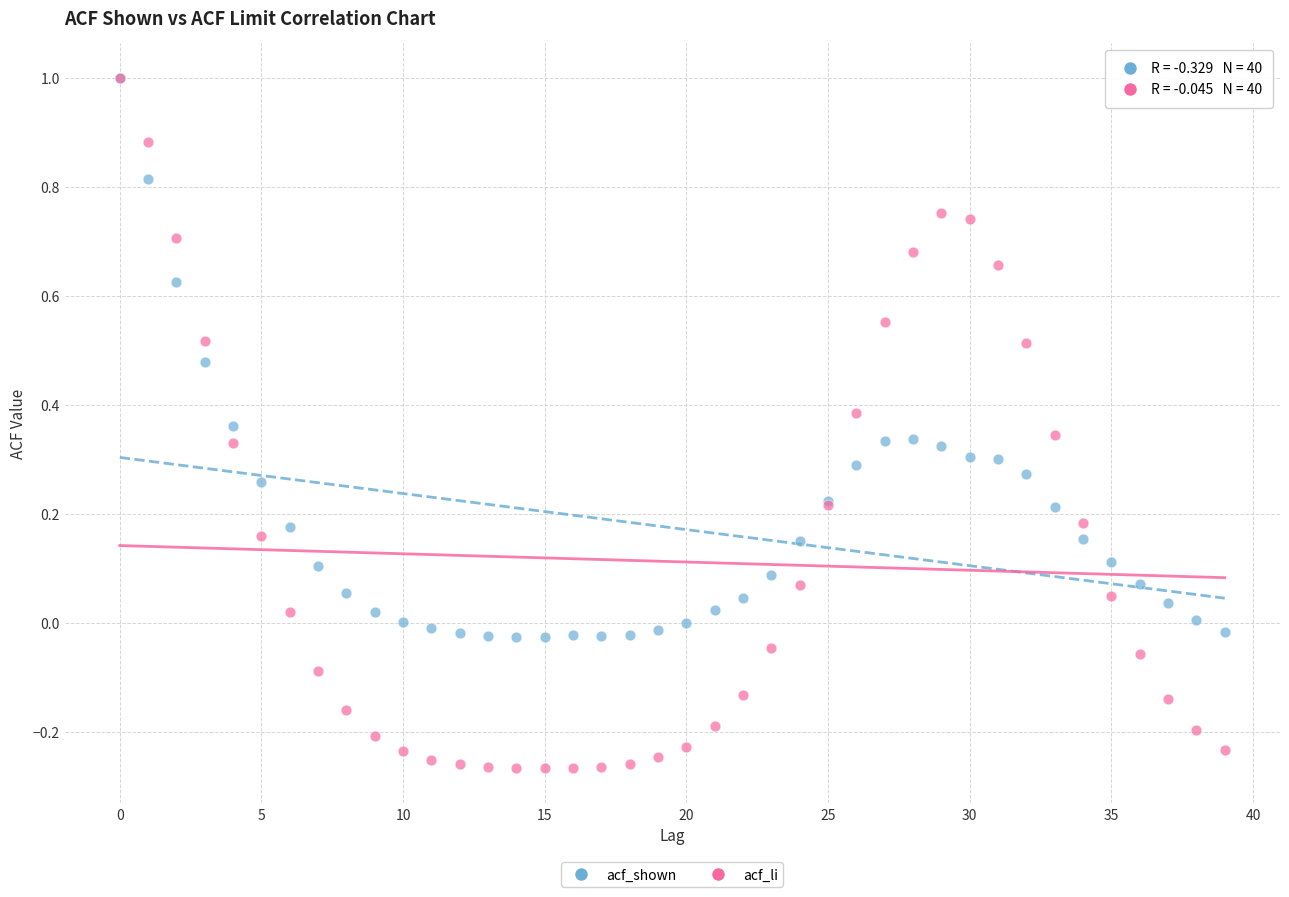

What are all the series names shown in the legend?

acf_shown, acf_li